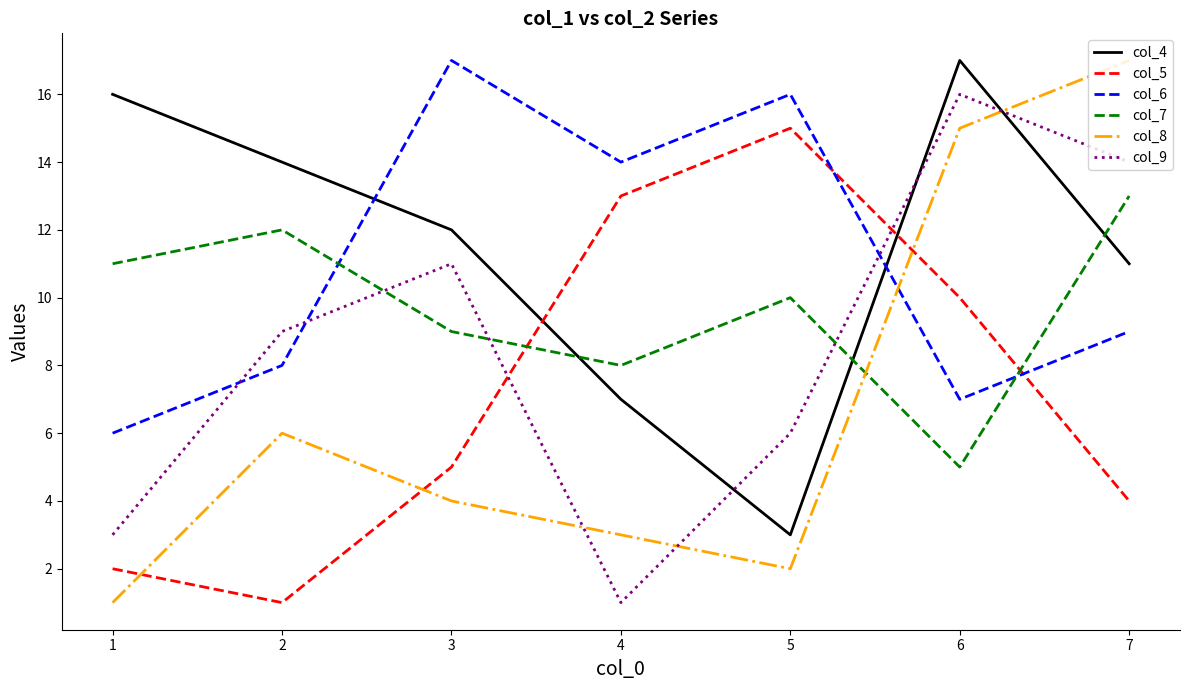

Where is the first local maximum for col_4?

6